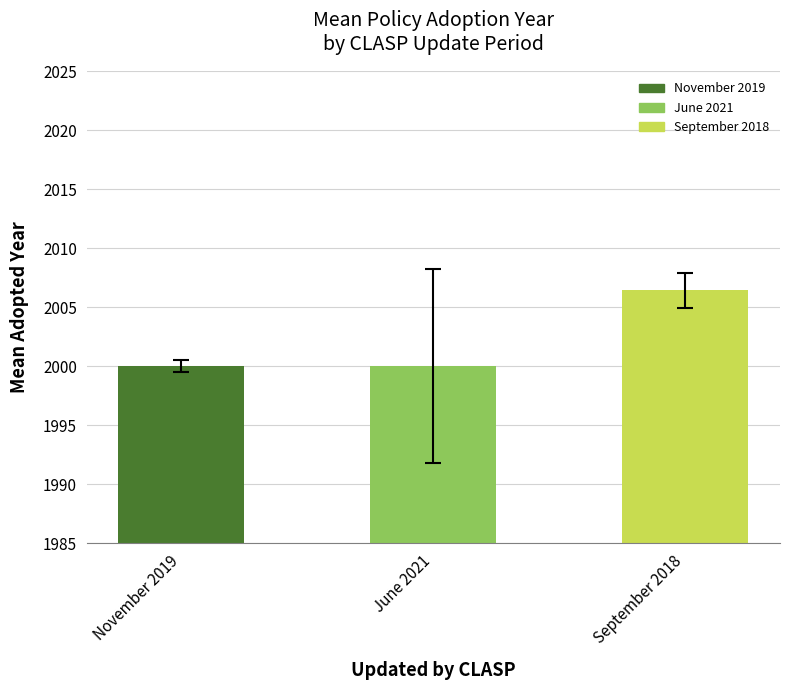

What is the smallest value displayed?

2000.0